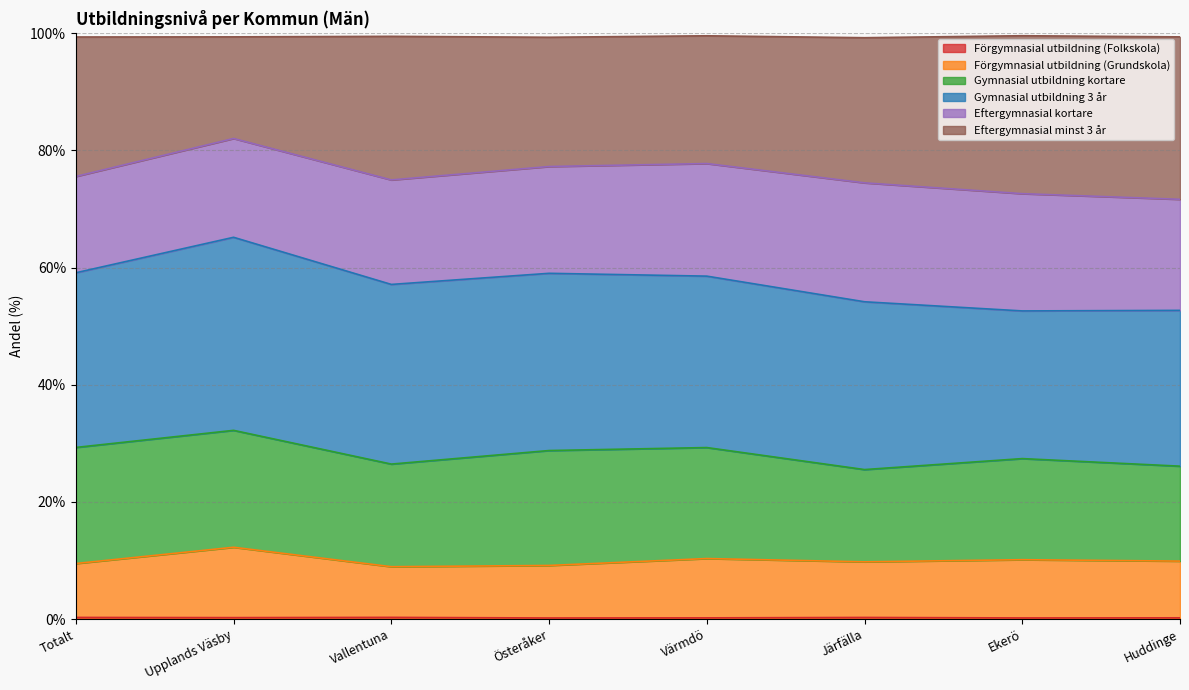

Does the chart display data point markers on the line(s)?

No